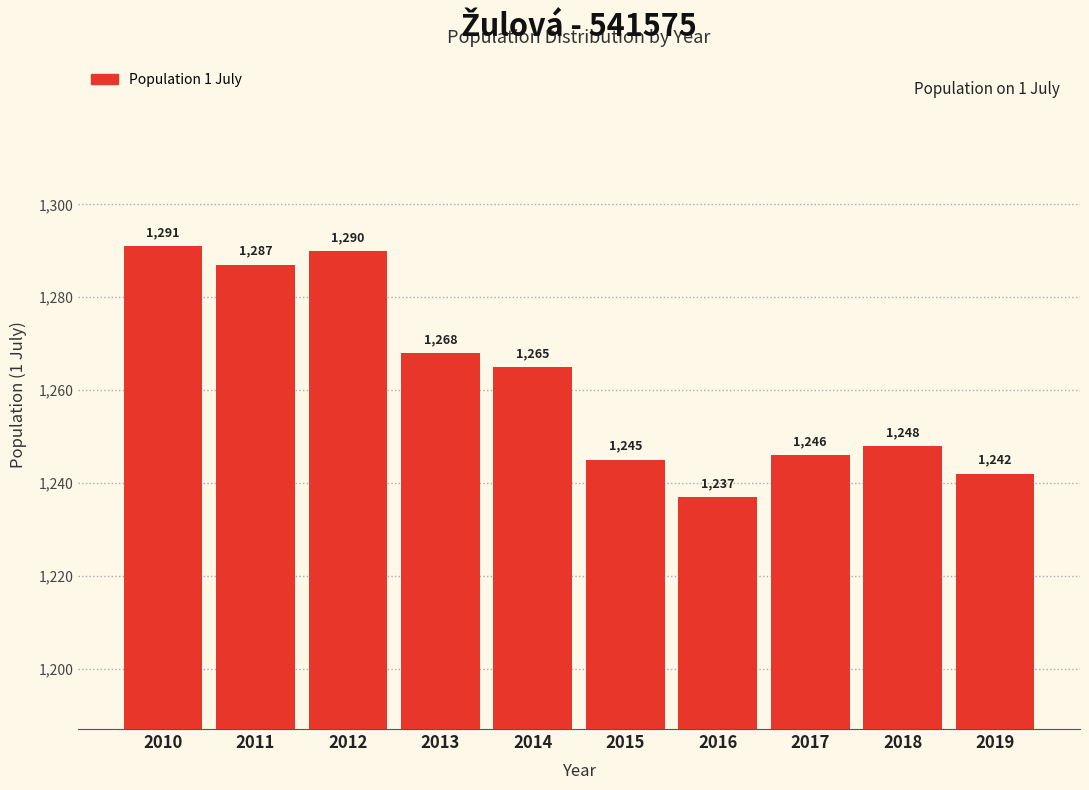

Reading right to left, what are all the values shown in this chart?

1242	1248	1246	1237	1245	1265	1268	1290	1287	1291